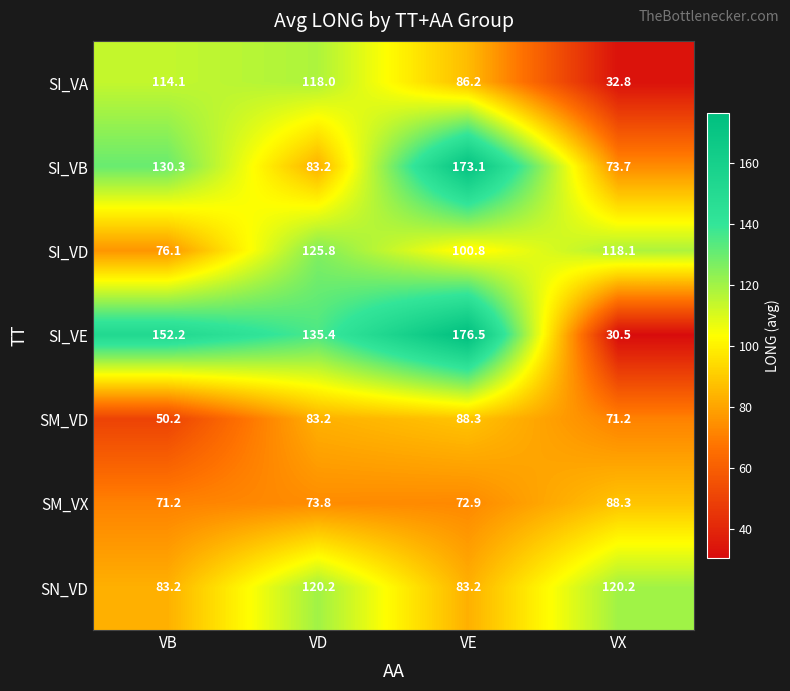

Which series has the widest spread of values?

SI_VE